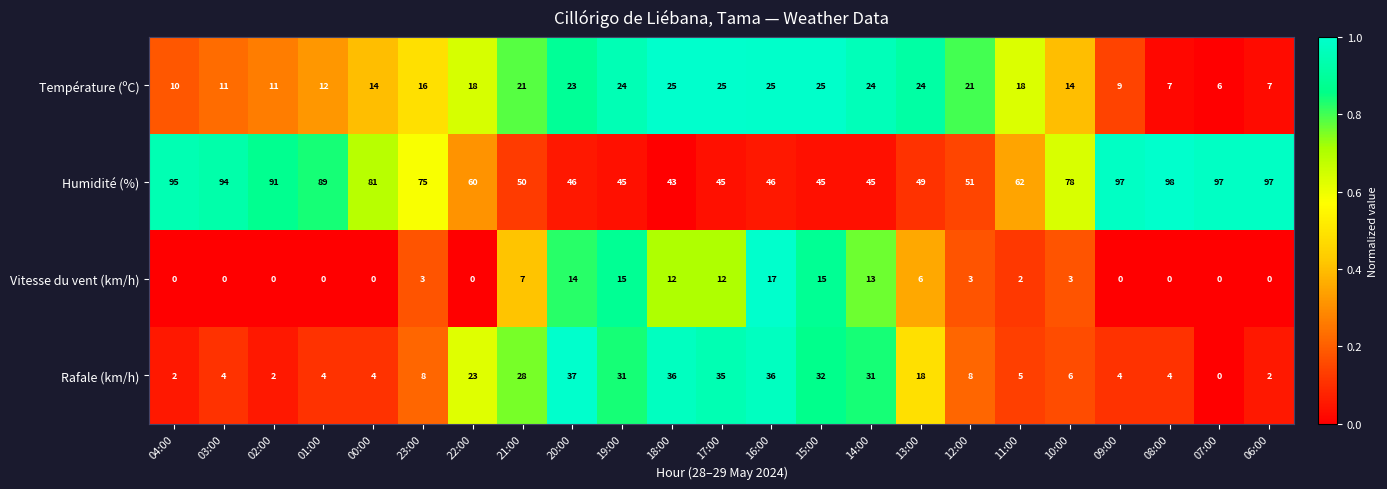

Count the number of data series in this chart.

4